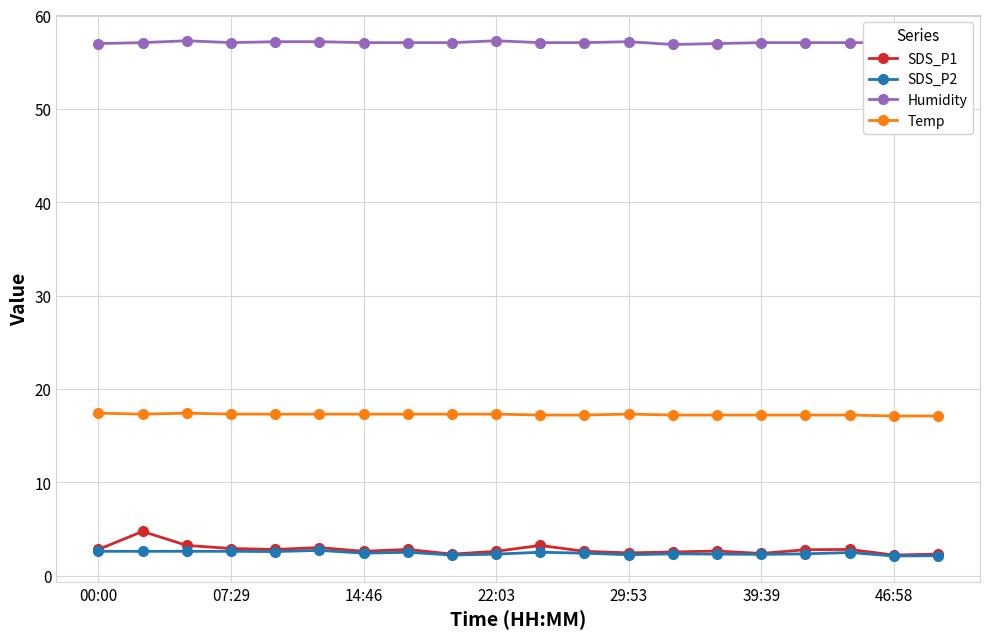

What is the value of the SDS_P1 point at the 16th from the left?

2.4